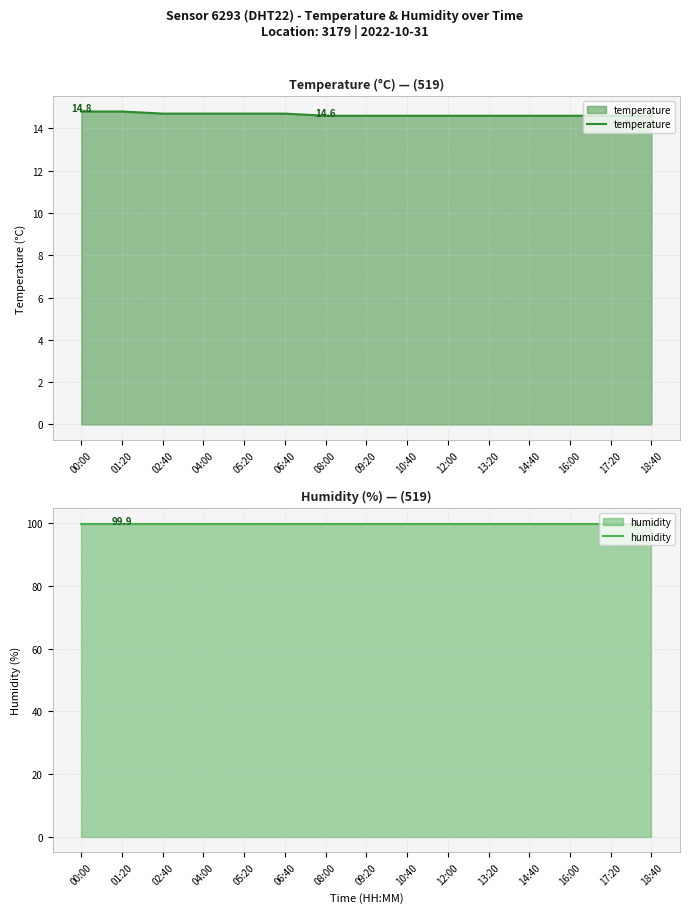

At which category is the sum across all series the highest?

00:00